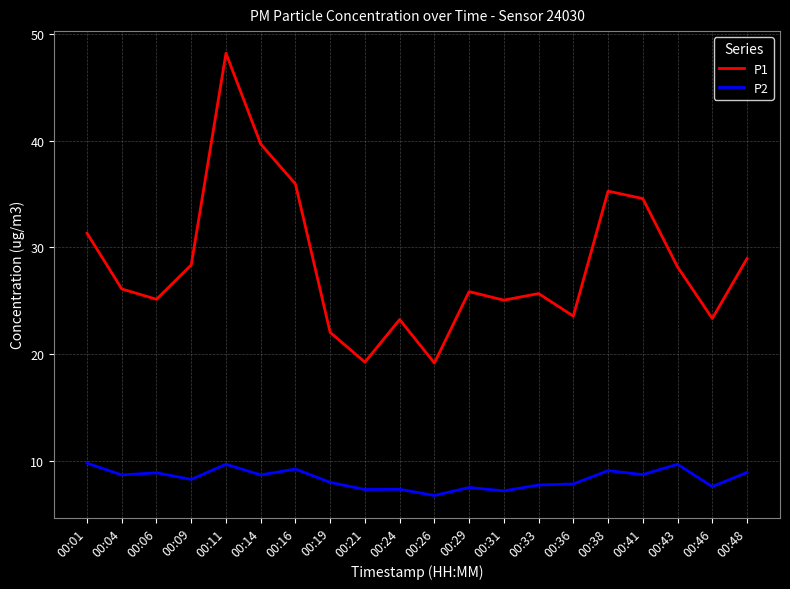

What is the spread (max minus min) of values at 00:48?

20.1